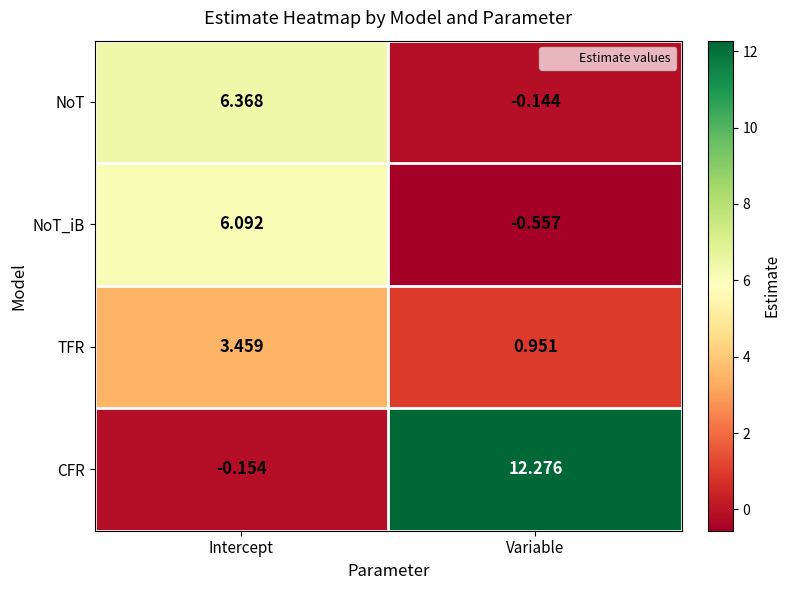

Which series has the largest total across all categories?

CFR